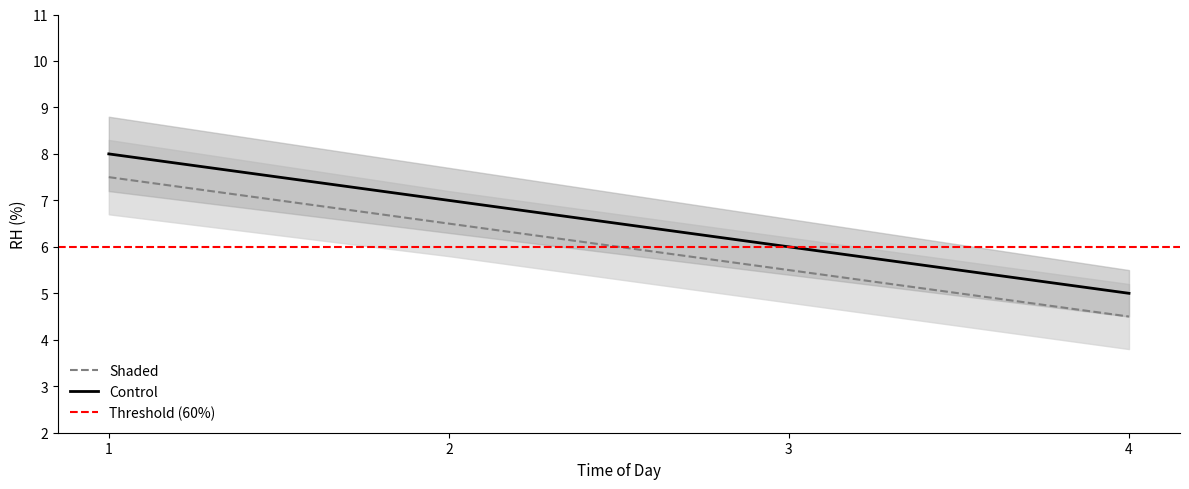

True or false: Shaded_upper has a value of 6.2 at 3.

True